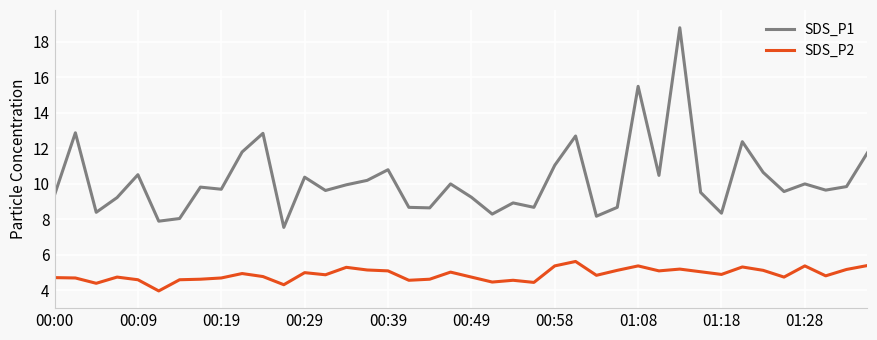

Which series has the widest spread of values?

SDS_P1